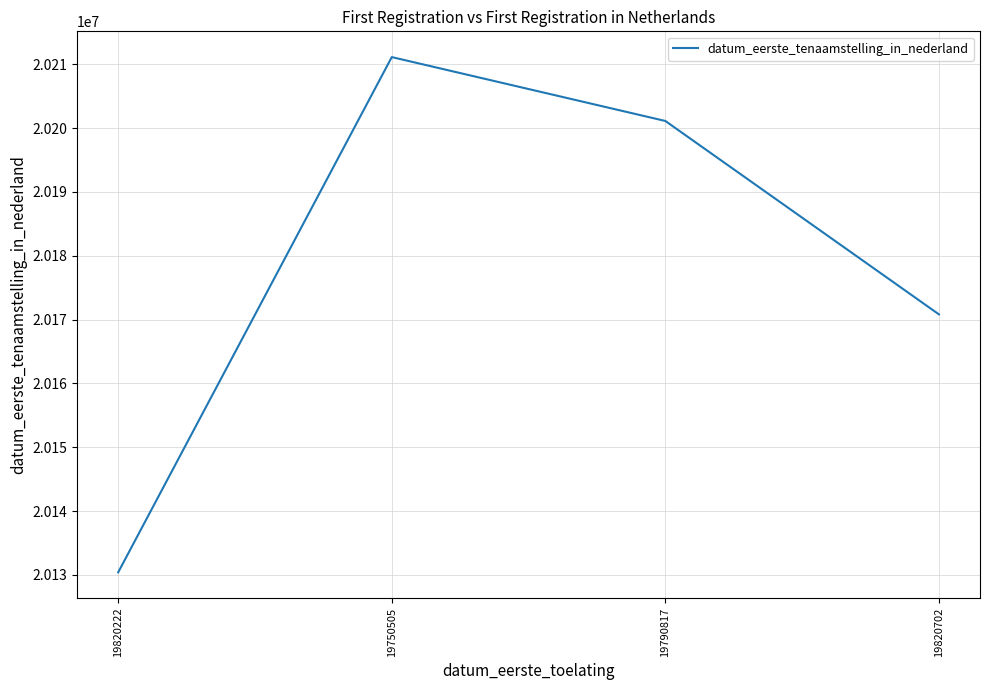

True or false: the data shows 20211112 at 19750505.

True